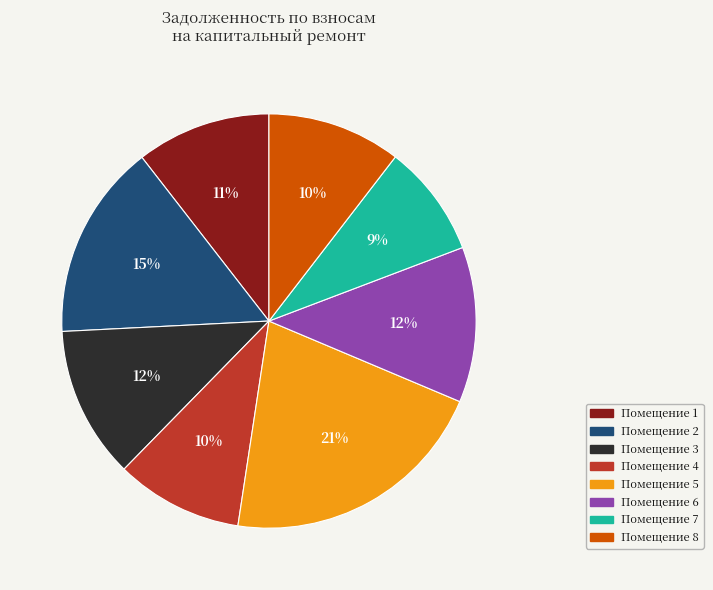

Does any single category account for the majority?

No